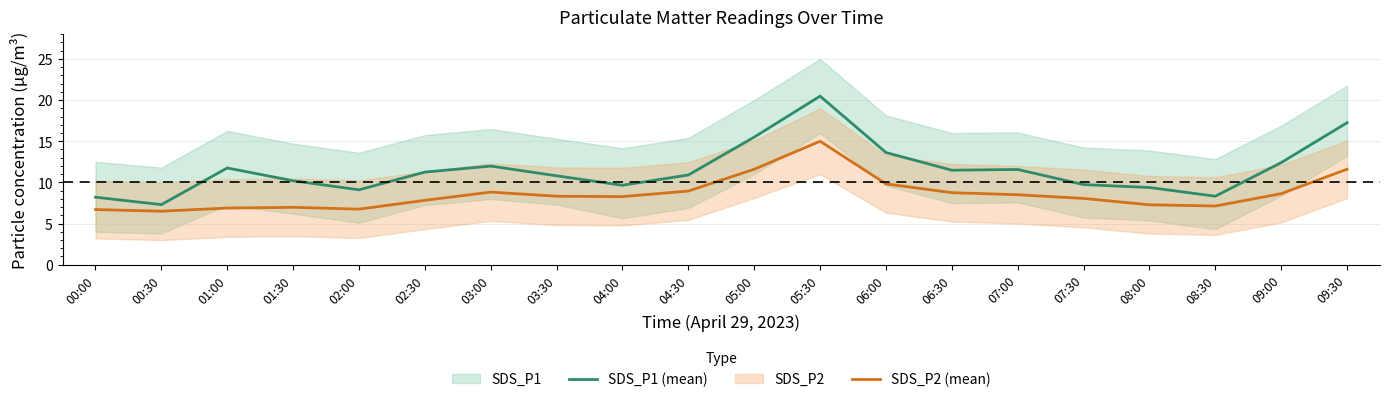

Reading left to right, extract all data points from this chart.

SDS_P1 (mean): 00:00=8.2	00:30=7.3	01:00=11.8	01:30=10.2	02:00=9.1	02:30=11.2	03:00=12.0	03:30=10.8	04:00=9.7	04:30=10.9	05:00=15.5	05:30=20.5	06:00=13.6	06:30=11.5	07:00=11.6	07:30=9.7	08:00=9.4	08:30=8.3	09:00=12.4	09:30=17.2
SDS_P2 (mean): 00:00=6.7	00:30=6.5	01:00=6.9	01:30=7.0	02:00=6.8	02:30=7.8	03:00=8.8	03:30=8.3	04:00=8.3	04:30=8.9	05:00=11.6	05:30=15.0	06:00=9.8	06:30=8.8	07:00=8.5	07:30=8.1	08:00=7.3	08:30=7.1	09:00=8.6	09:30=11.6